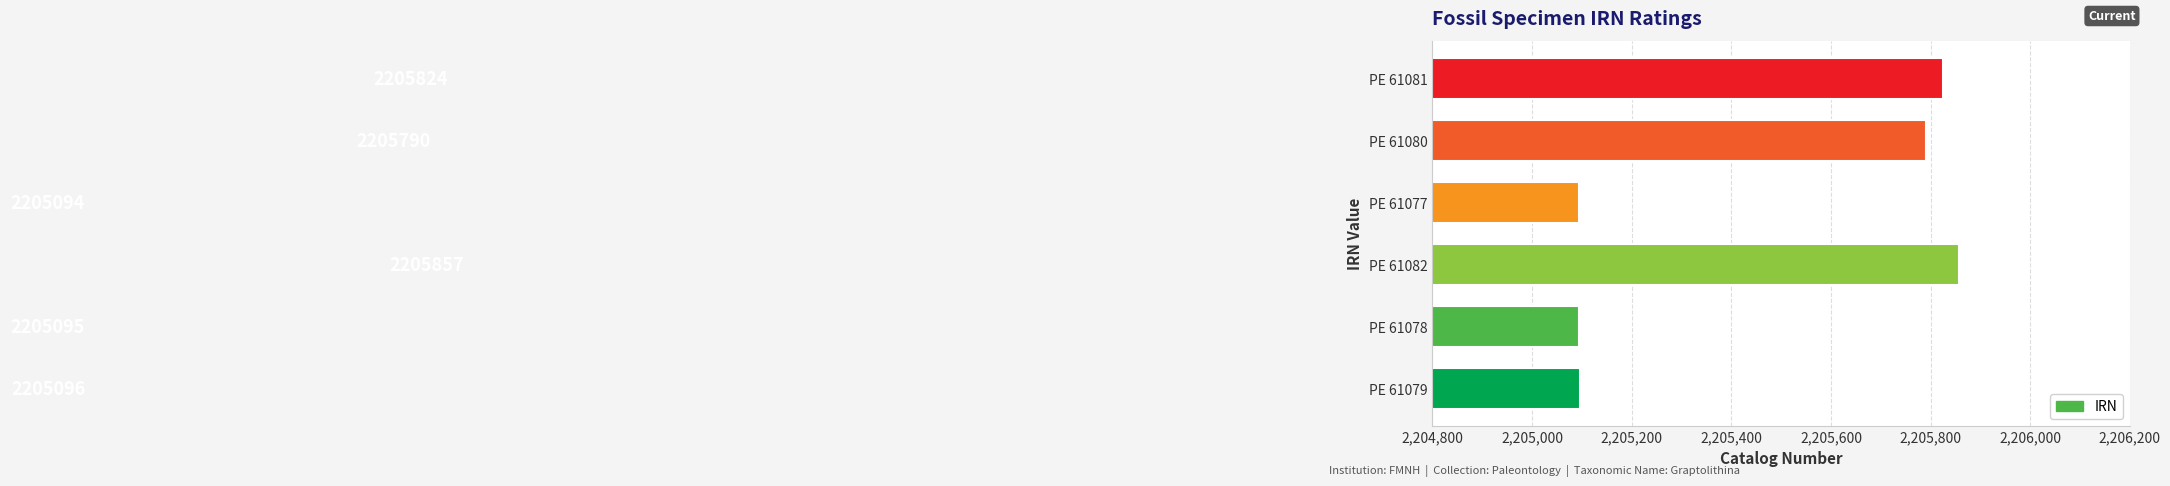

Rank the categories by value from lowest to highest.

PE 61077, PE 61078, PE 61079, PE 61080, PE 61081, PE 61082